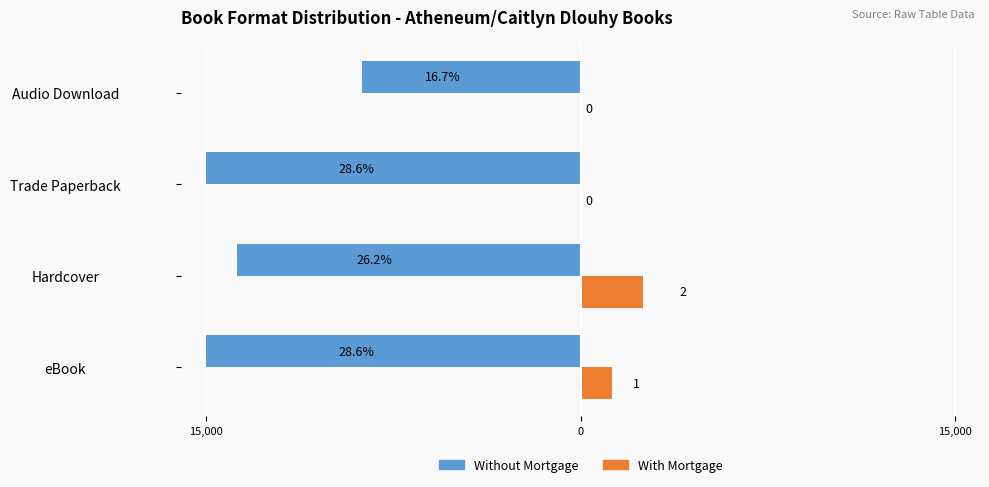

What are all the series names shown in the legend?

Without Mortgage, With Mortgage